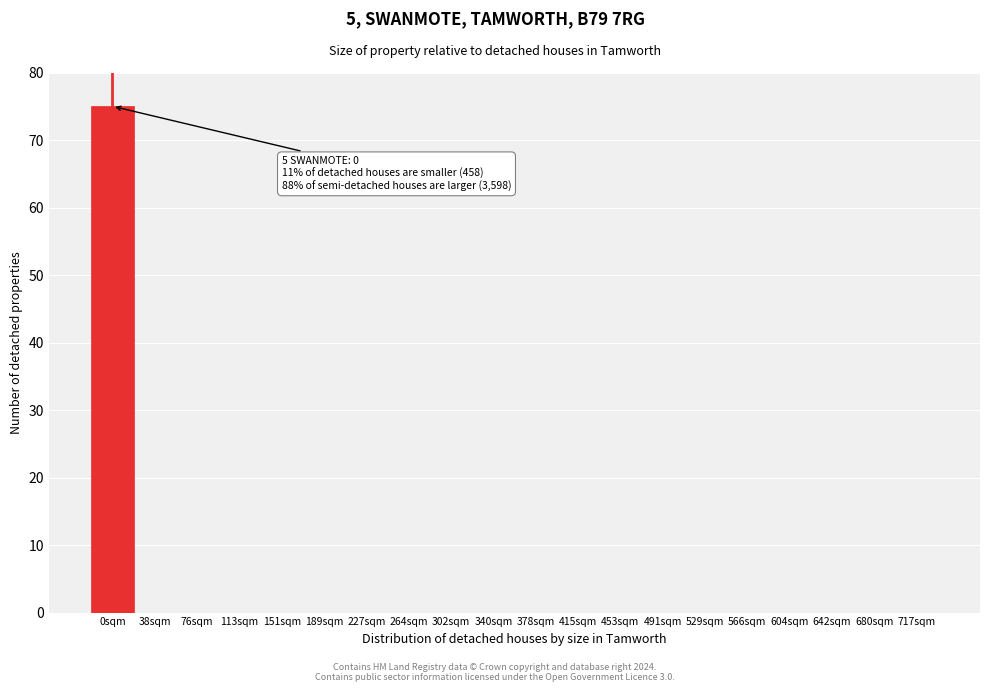

Reading right to left, transcribe all the data shown in this chart.

717sqm=0	680sqm=0	642sqm=0	604sqm=0	566sqm=0	529sqm=0	491sqm=0	453sqm=0	415sqm=0	378sqm=0	340sqm=0	302sqm=0	264sqm=0	227sqm=0	189sqm=0	151sqm=0	113sqm=0	76sqm=0	38sqm=0	0sqm=75